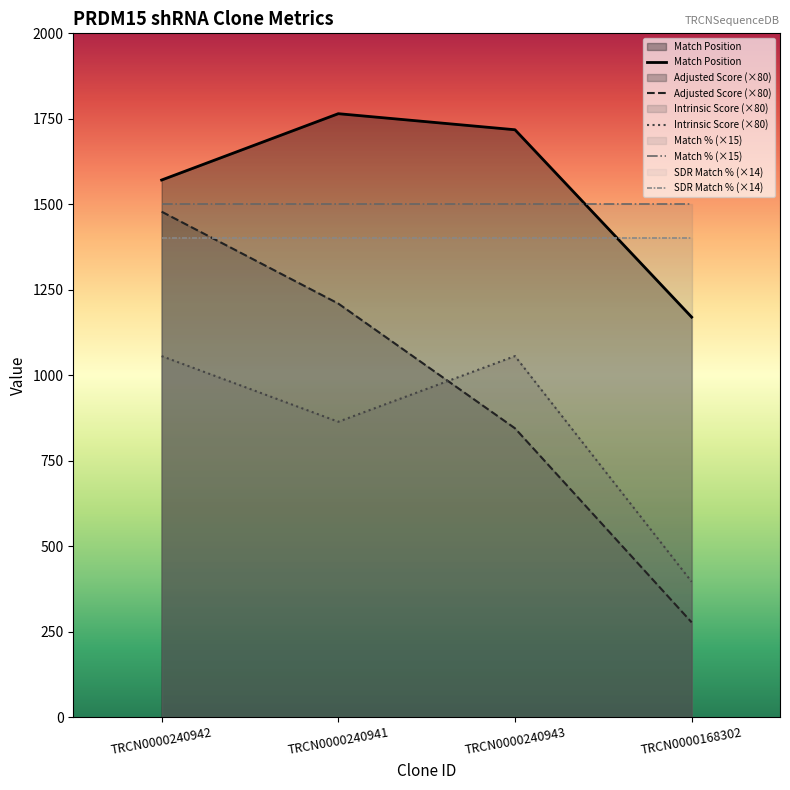

What position from the right is TRCN0000240942?

4